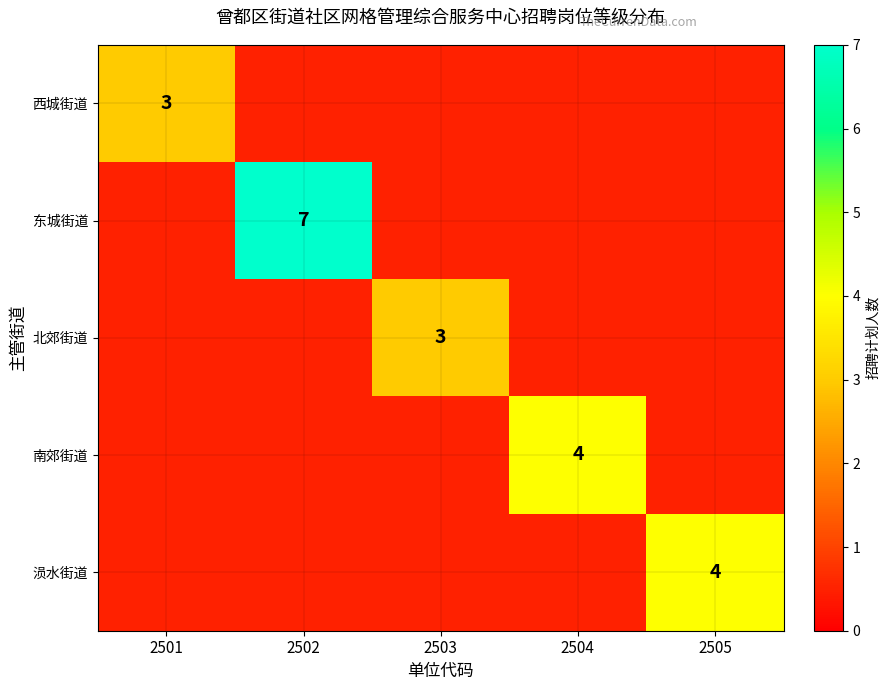

Is it true that 涢水街道 equals 6.4 at 2505?

False